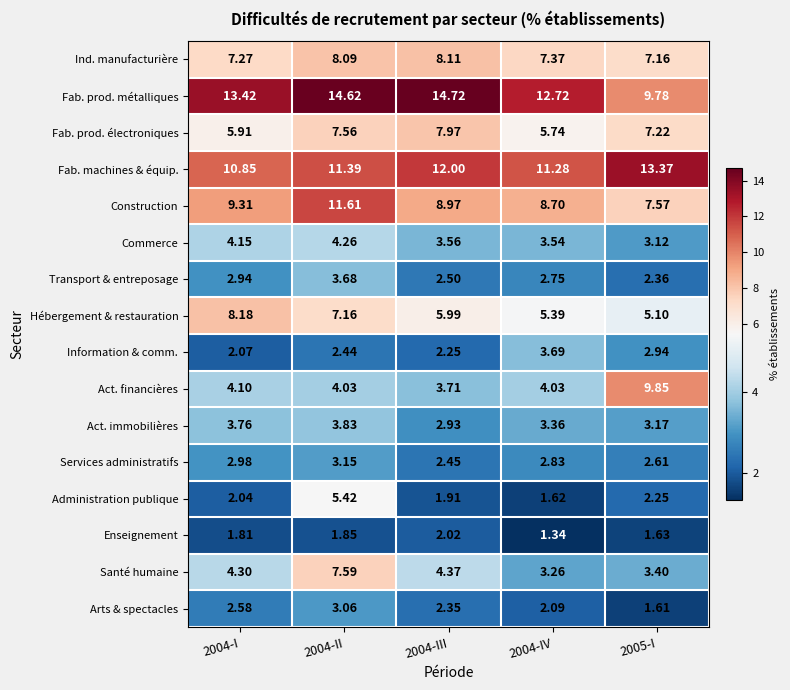

At 2005-I, list the series in order from largest to smallest.

Fab. machines & équip., Act. financières, Fab. prod. métalliques, Construction, Fab. prod. électroniques, Ind. manufacturière, Hébergement & restauration, Santé humaine, Act. immobilières, Commerce, Information & comm., Services administratifs, Transport & entreposage, Administration publique, Enseignement, Arts & spectacles